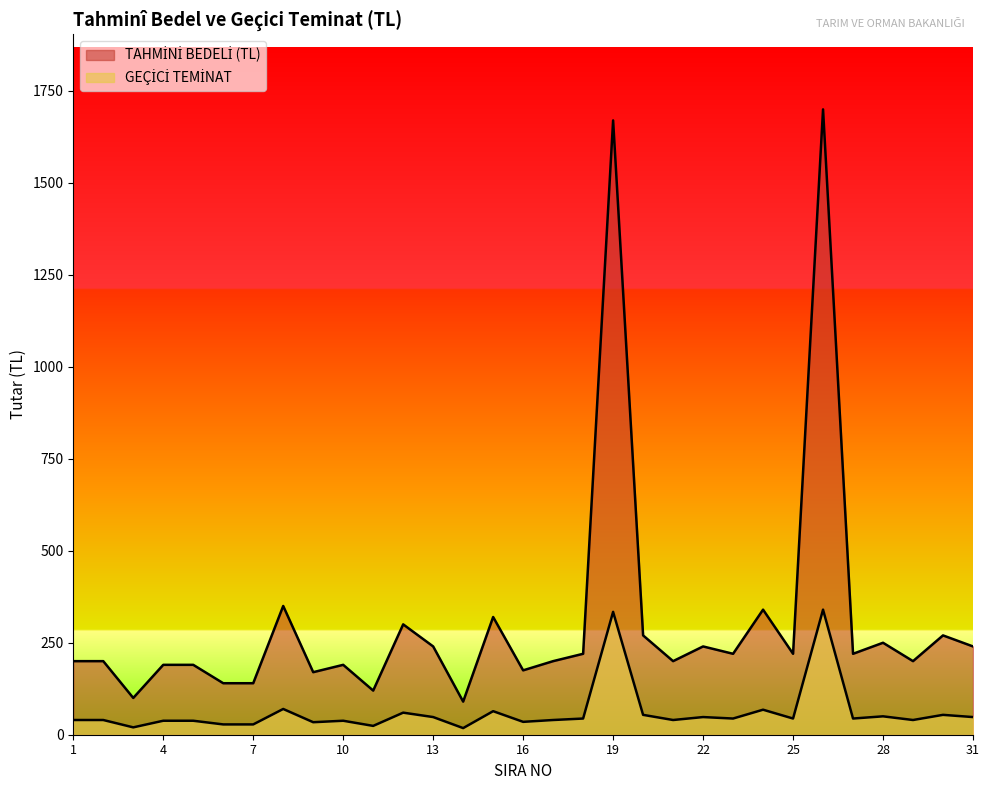

What is the minimum value for GEÇİCİ TEMİNAT?

18